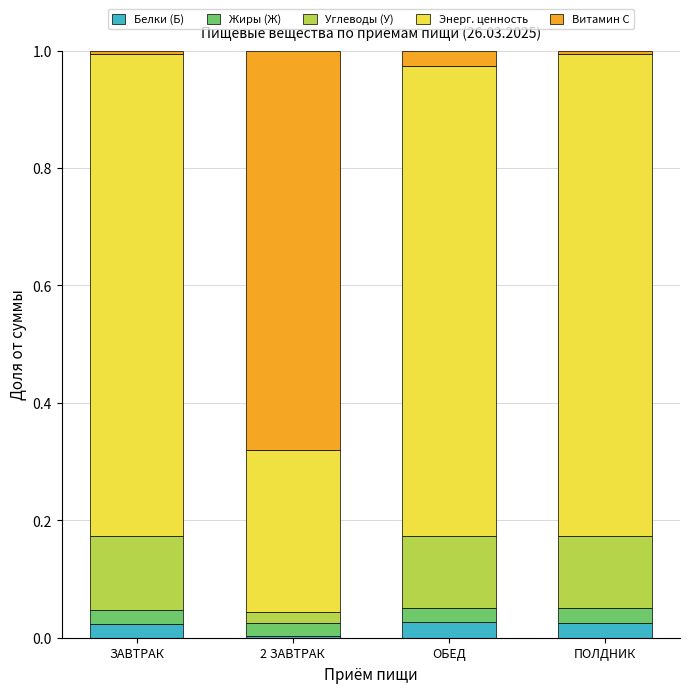

True or false: Белки (Б) has a value of 0.0 at ОБЕД.

True